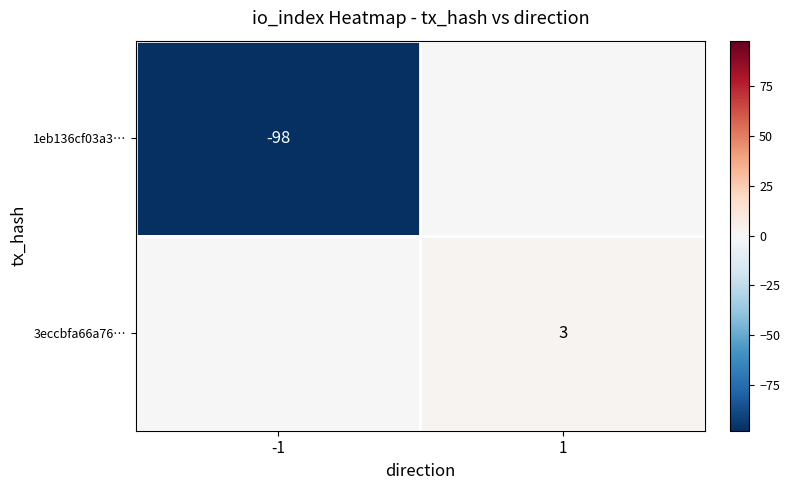

How many data points does each series have?

2